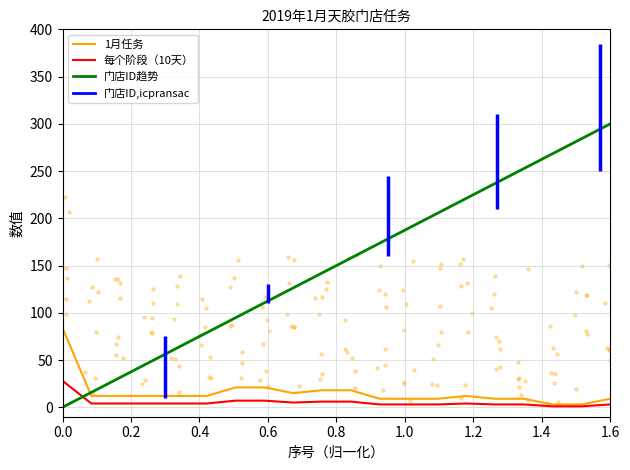

Which series contains the lowest Y value?

门店ID趋势